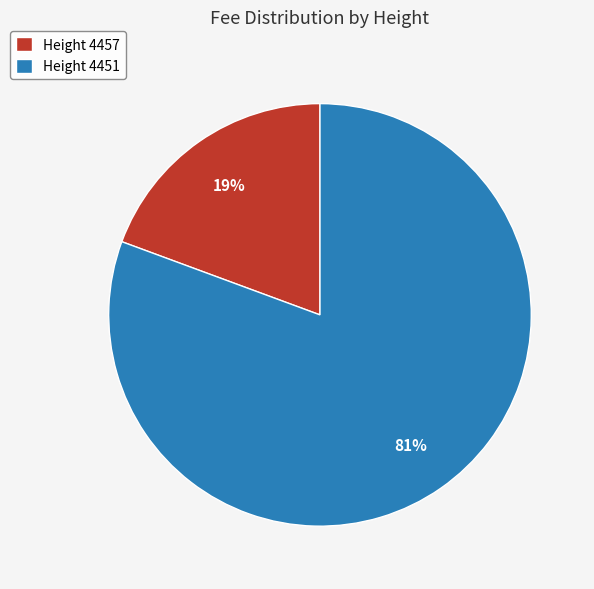

What is the smallest slice in the pie chart?

Height 4457